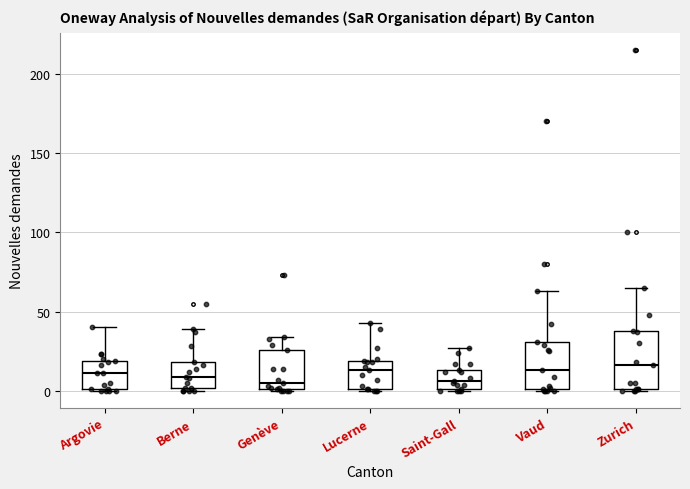

Comparing the boxes themselves (not the whiskers), which one is the tallest?

Zurich